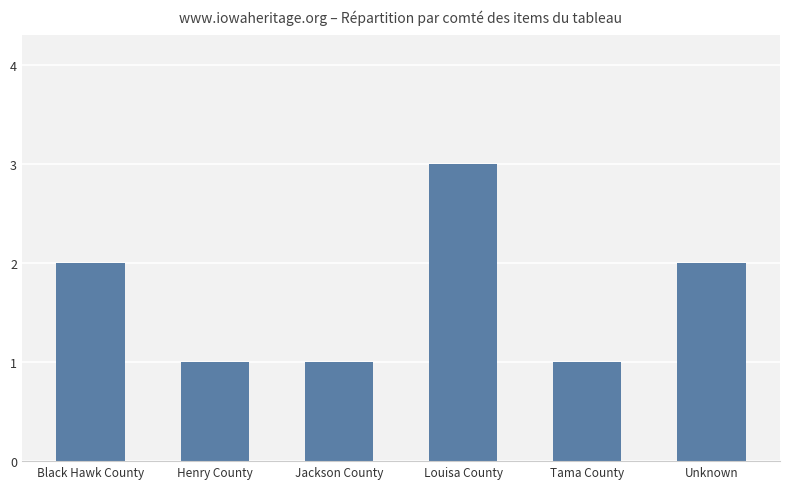

Reading right to left, what are all the values shown in this chart?

Unknown=2	Tama County=1	Louisa County=3	Jackson County=1	Henry County=1	Black Hawk County=2